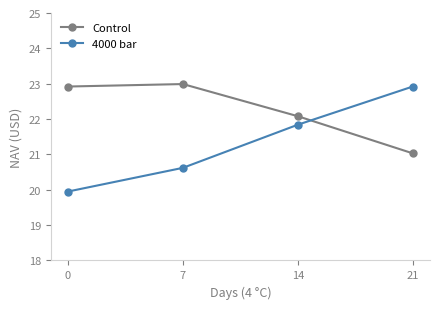

Is it true that Control equals 4.8 at 21?

False